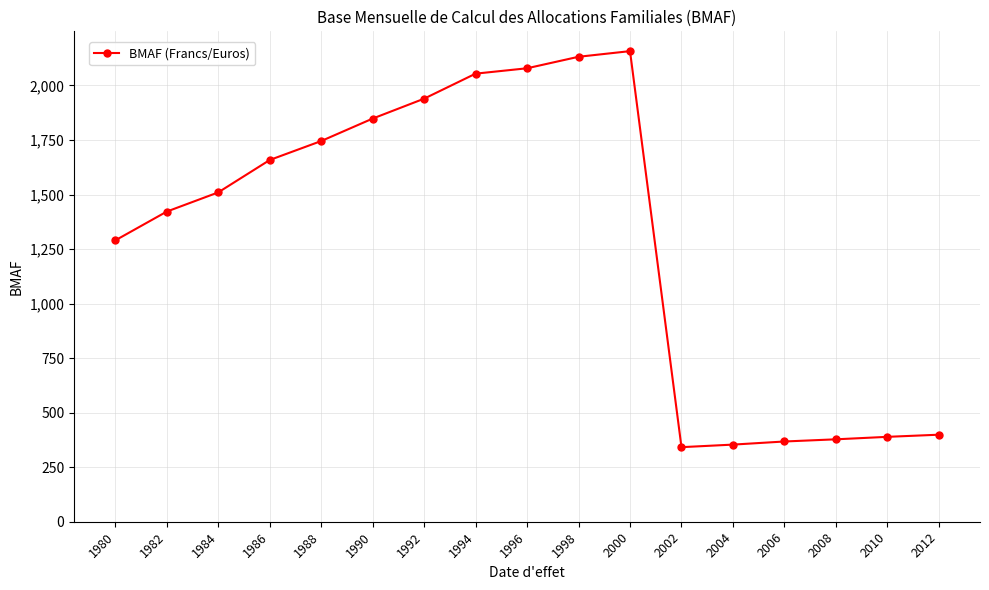

What is the minimum value shown in the chart?

341.9